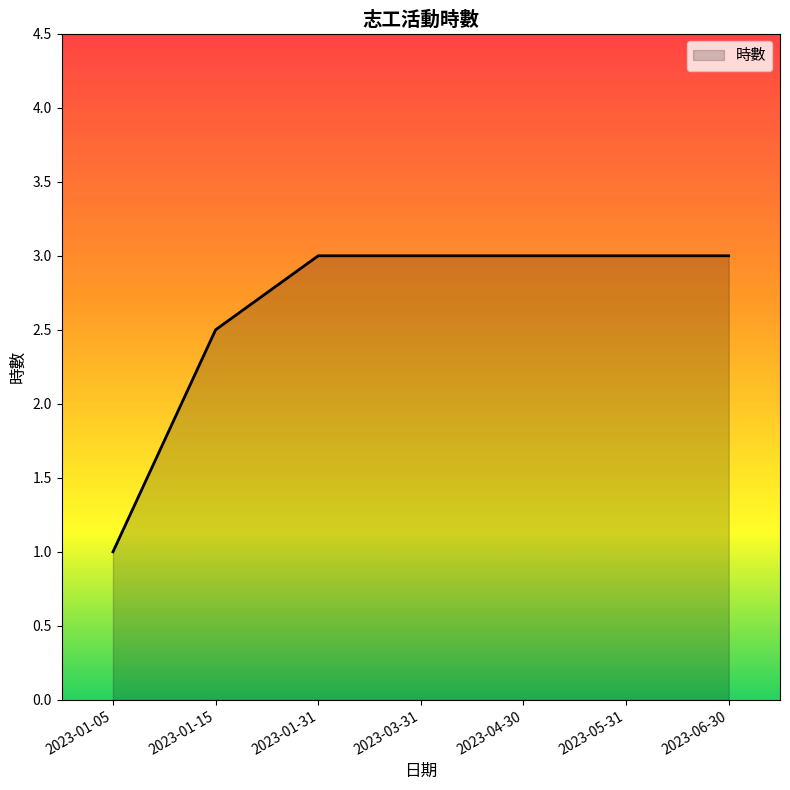

Is it true that the value at 2023-01-05 is 1.0?

True